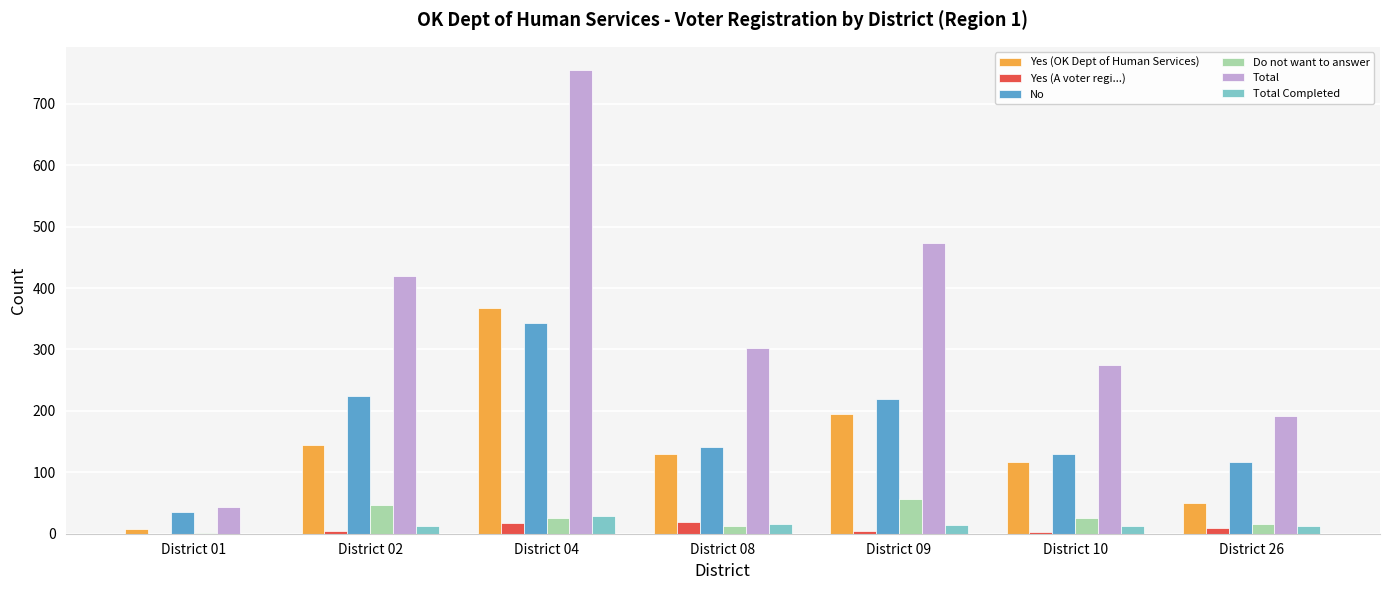

Between District 04 and District 08, which series saw the biggest shift?

Total